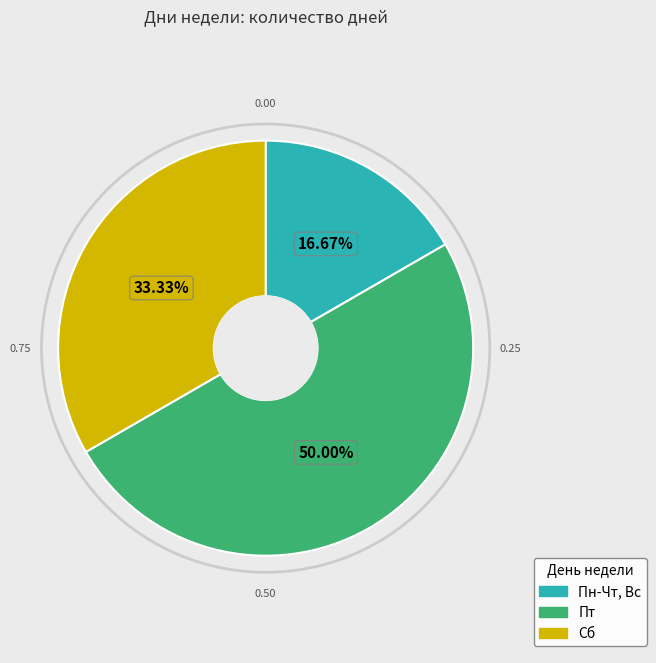

Count the number of slices in the pie.

3